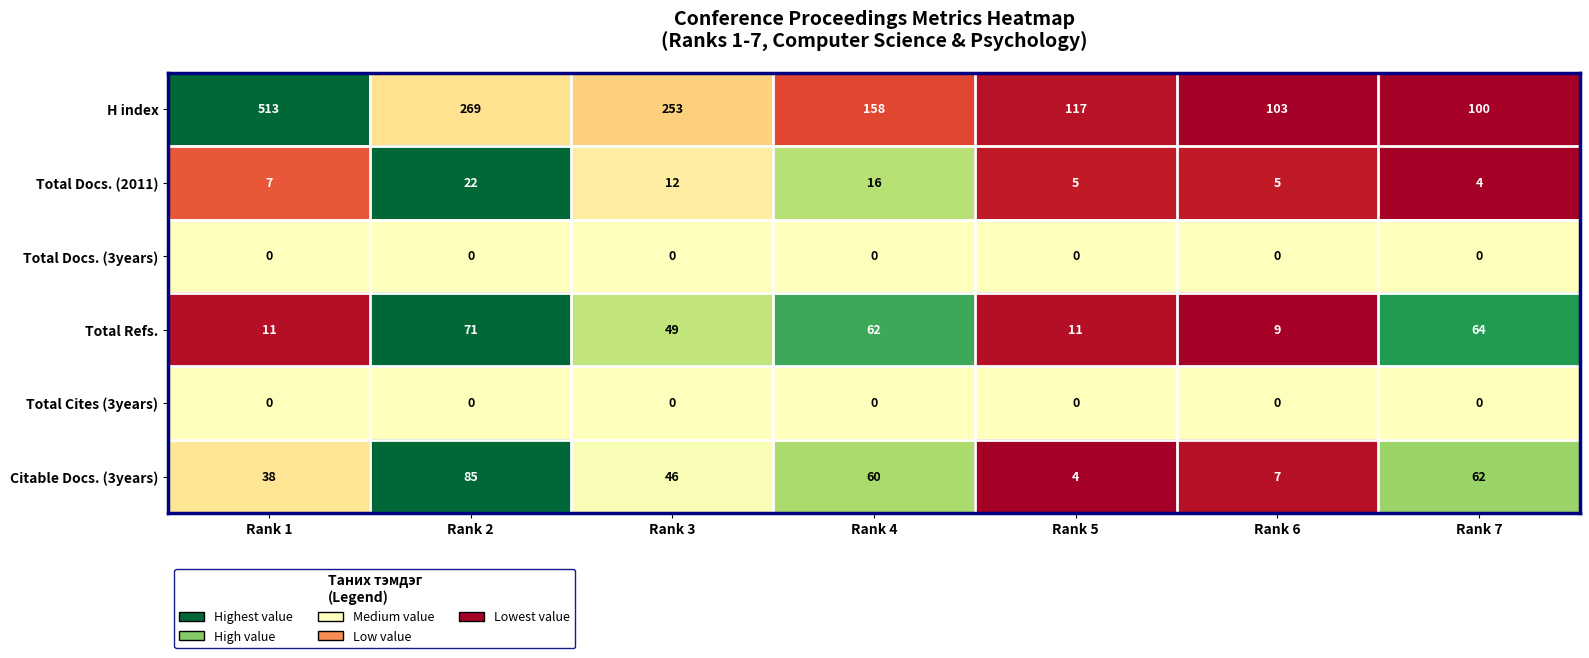

Which series has the largest total across all categories?

H index